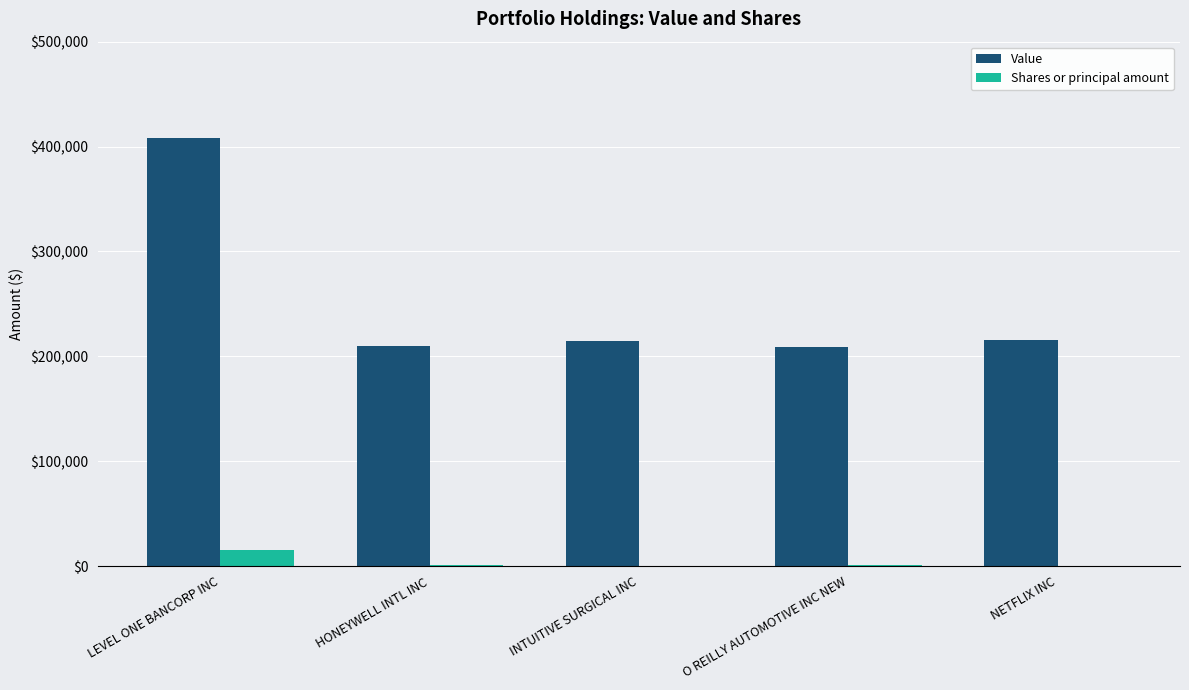

At which category does the chart reach its peak across all series?

LEVEL ONE BANCORP INC